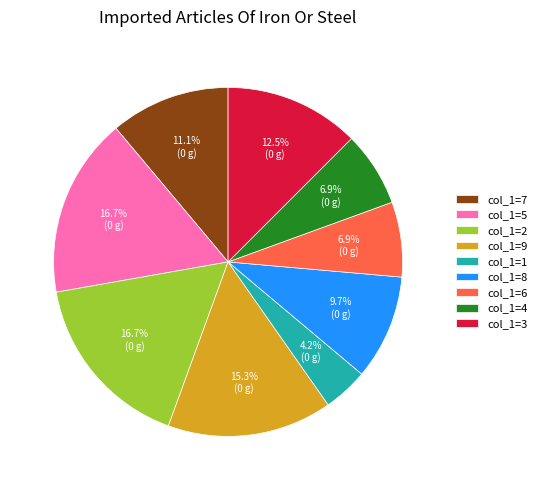

Which has a higher value, col_1=6 or col_1=9?

col_1=9